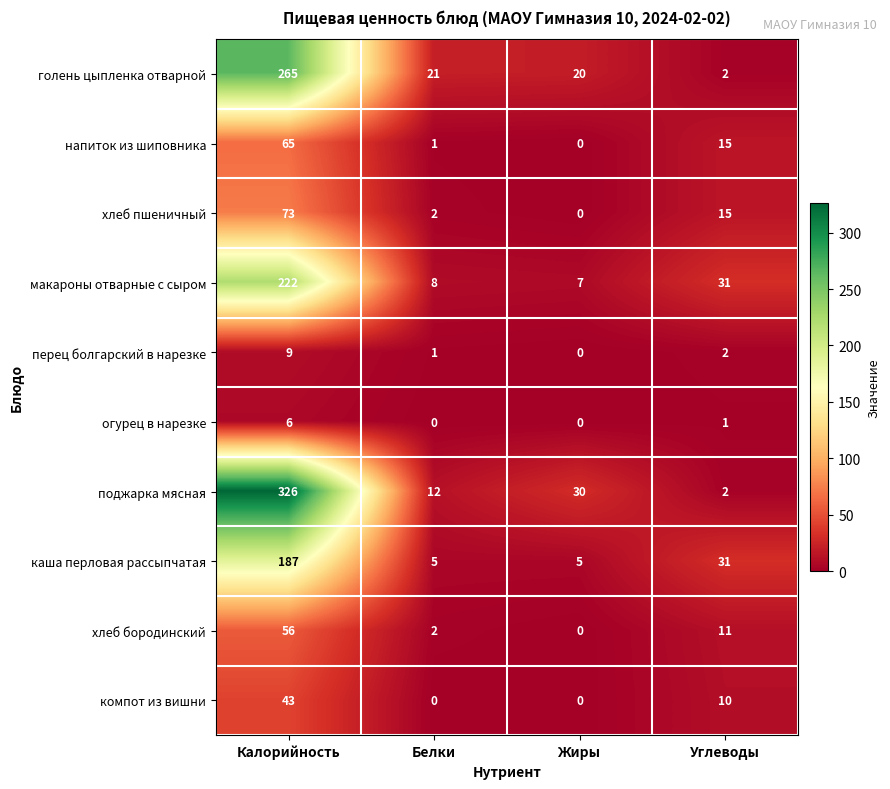

Where does the хлеб бородинский series first go above 11?

Калорийность